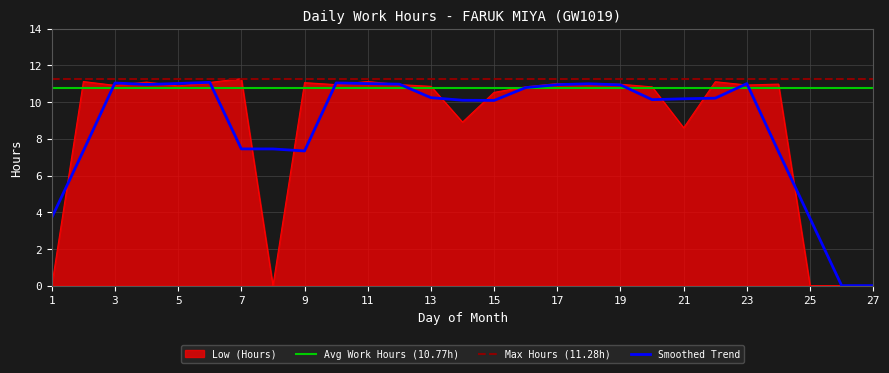

Rank the categories by value from highest to lowest.

7, 2, 11, 22, 4, 6, 9, 17, 18, 24, 19, 10, 12, 23, 3, 5, 13, 16, 20, 15, 14, 21, 1, 8, 25, 26, 27